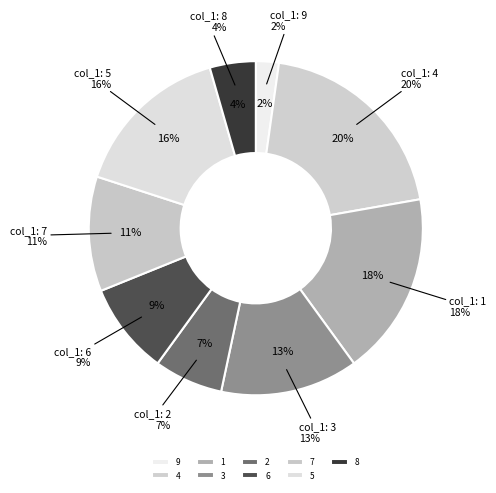

To the nearest percent, what is the average slice percentage?

11%